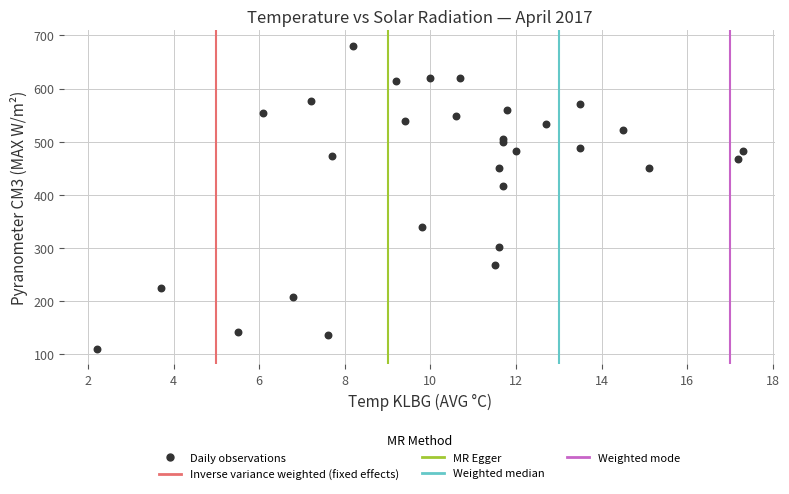

What Y value in the scatter plot is closest to 395?

417.3